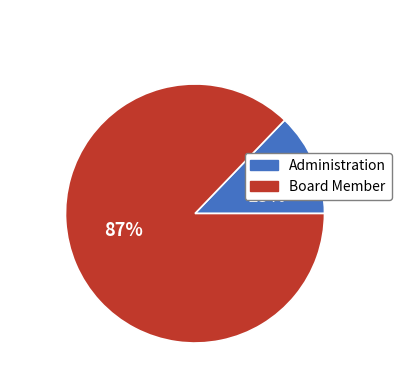

Which slice represents more than half of the pie?

Board Member